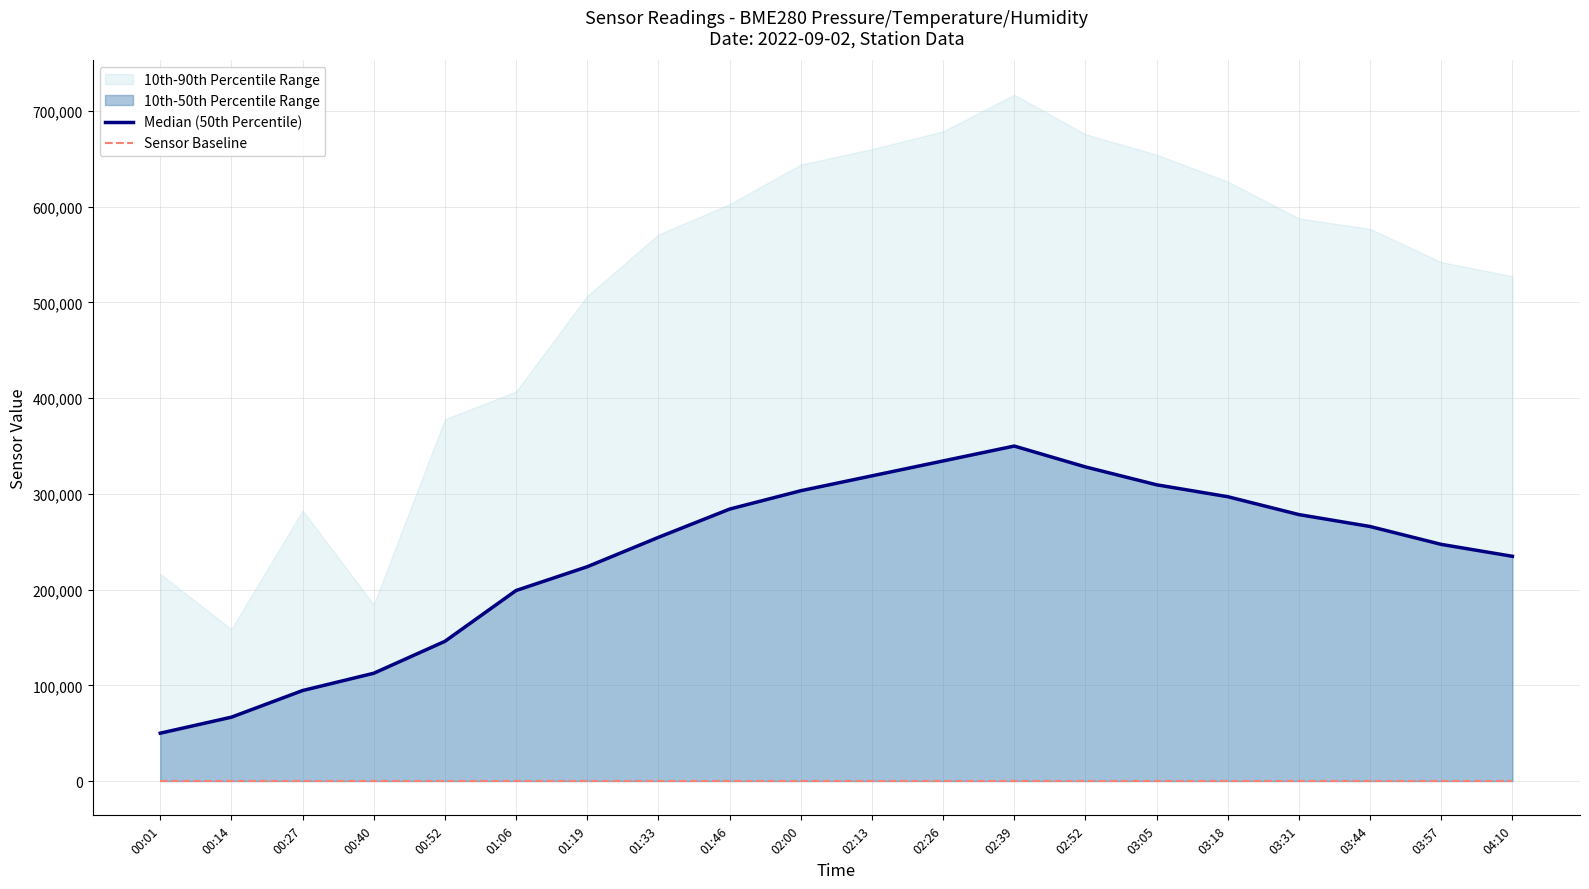

How many data points in Median (50th Percentile) are above 265940?

10